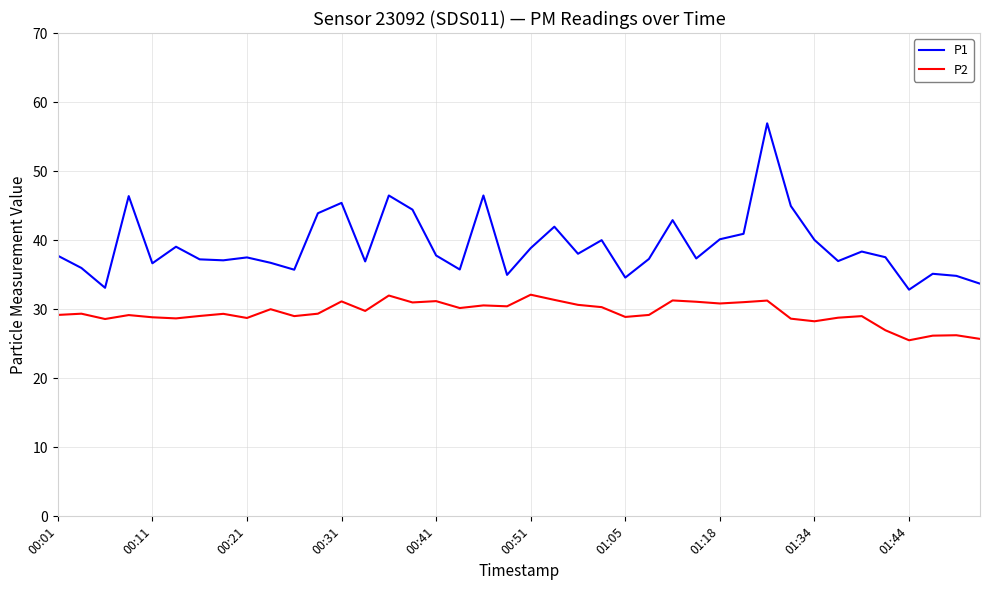

What is the minimum value for P1?

32.8